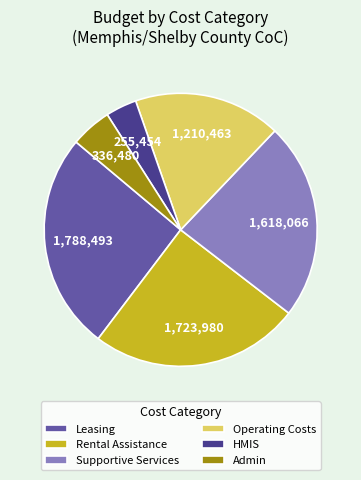

The Rental Assistance slice represents 37% of the pie. True or false?

False